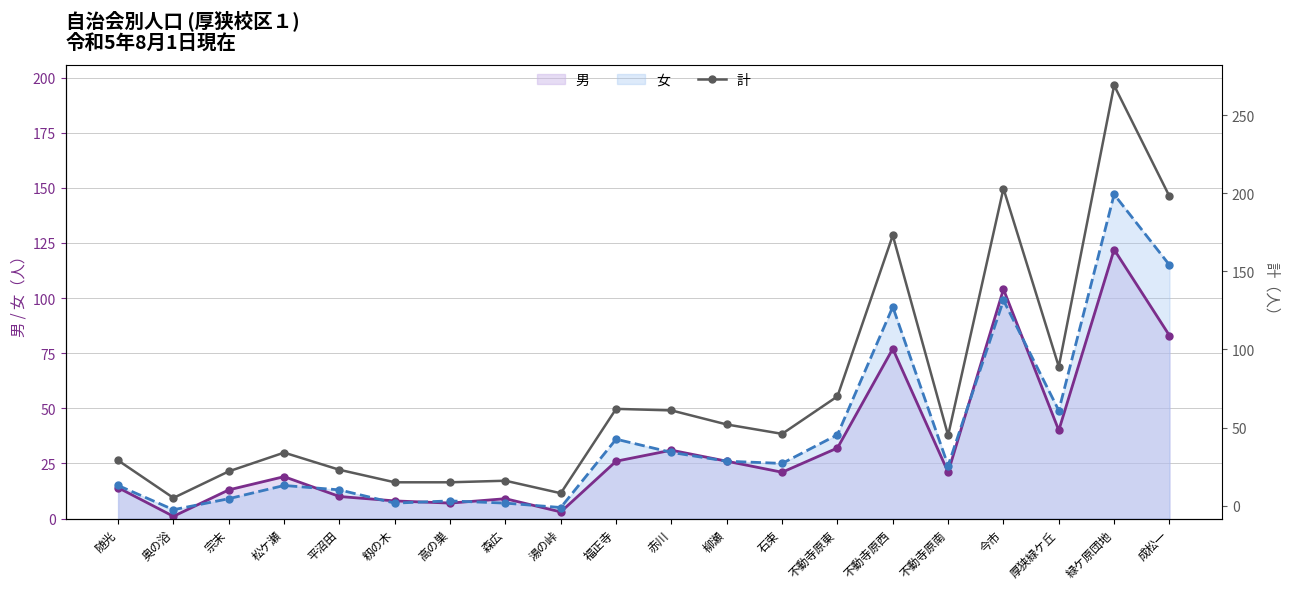

The value at 不動寺原南 is 45. True or false?

True